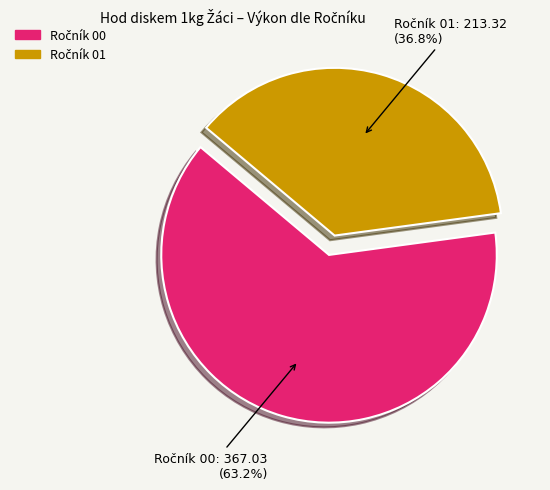

How many segments does this pie chart have?

2